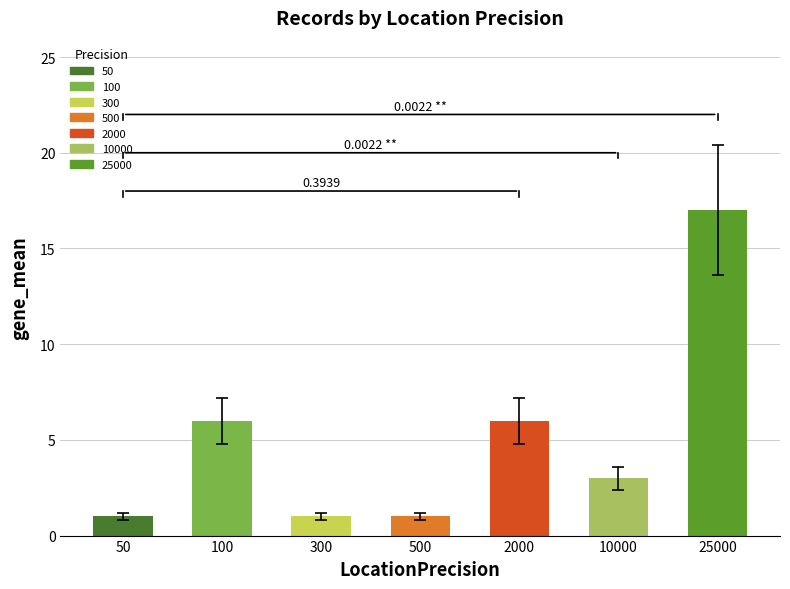

What is the minimum value shown in the chart?

1